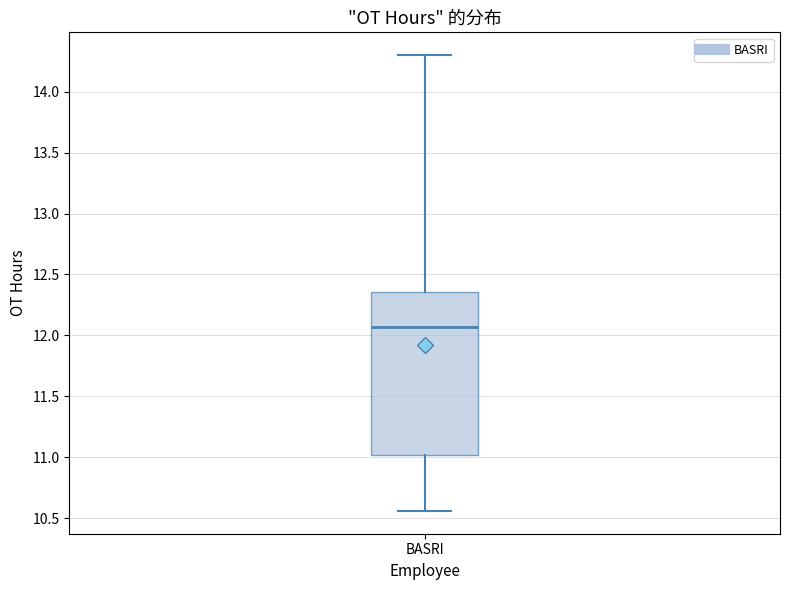

Read this box plot against the y-axis: the position of the median line, the range covered by the box, and the ends of both whiskers. The values are not printed on the chart, so give them approximately, as read against the axis.

median 12.05, box 11.00 to 12.35, whiskers 10.55 to 14.30